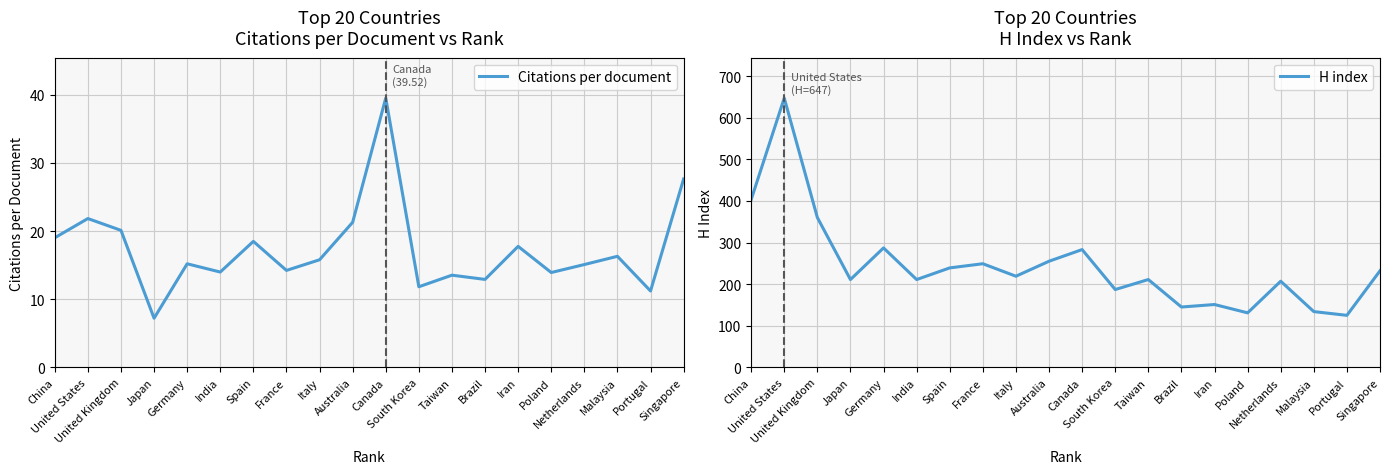

Is this an area chart (filled region under the line)?

No